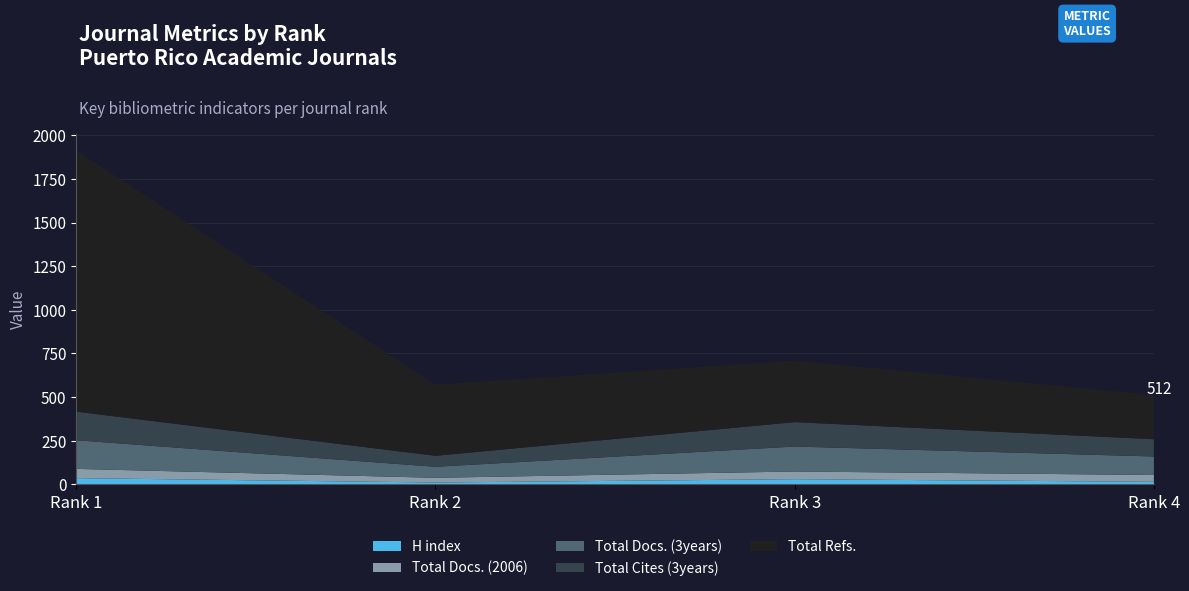

Reading left to right, what are all the values shown in this chart?

H index: 36	11	30	15
Total Docs. (2006): 53	27	44	39
Total Docs. (3years): 164	63	143	106
Total Cites (3years): 164	63	140	99
Total Refs.: 1496	407	352	253